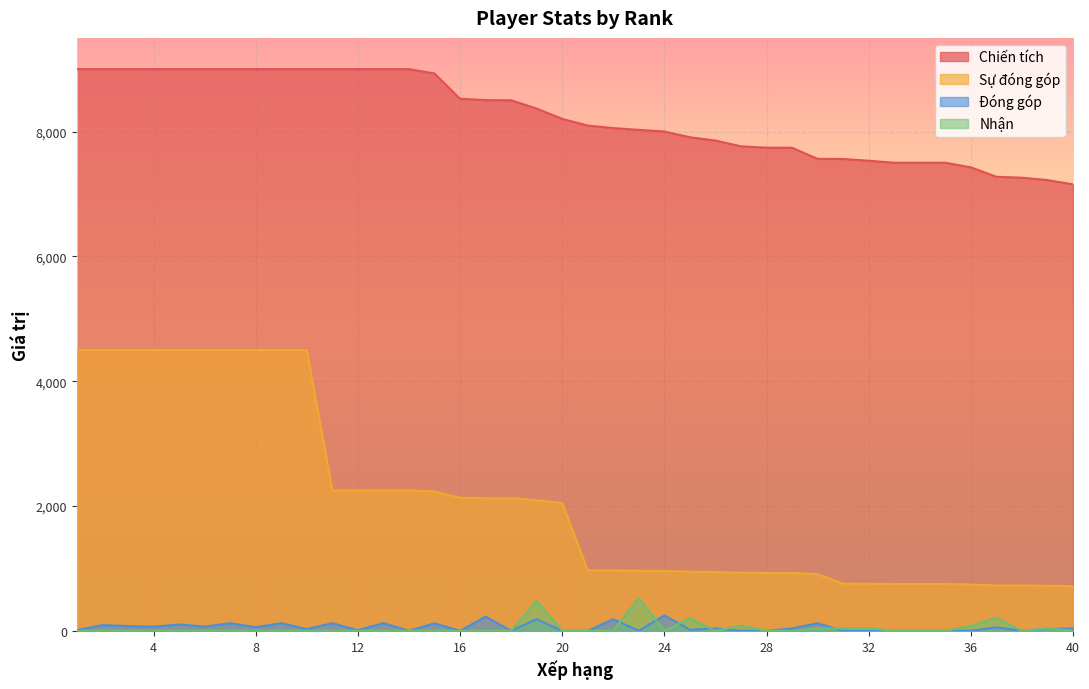

How many lines are shown in the chart?

4